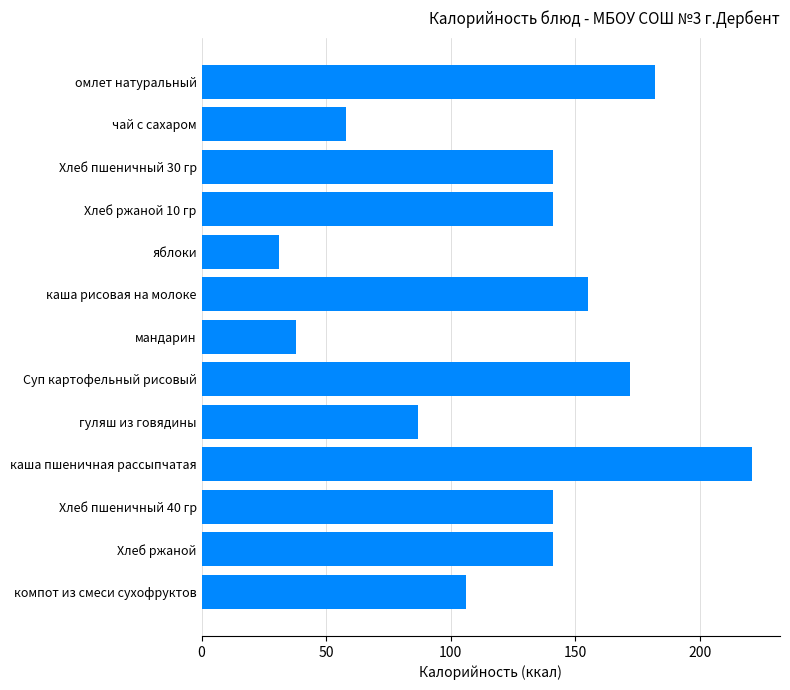

What is the sum of all values?

1614